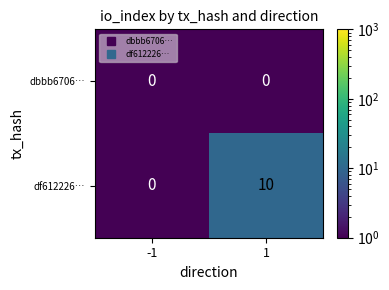

The value of dbbb6706… at 1 is 0. True or false?

True